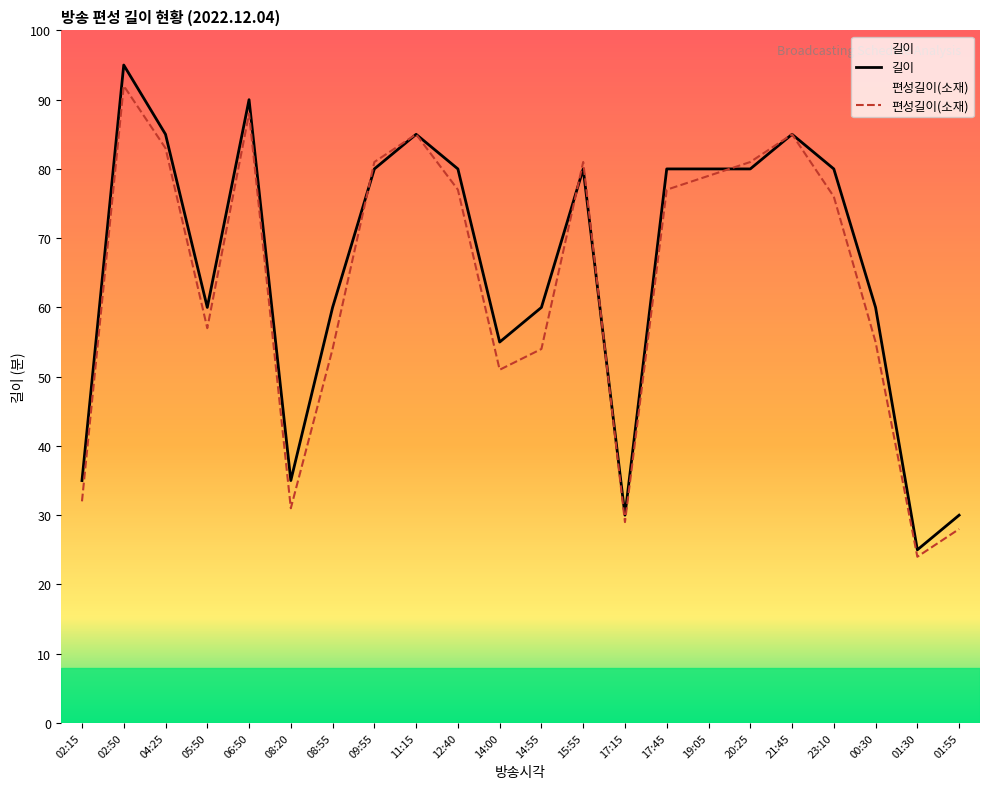

True or false: 편성길이(소재) has more than 1 interior local peaks.

True